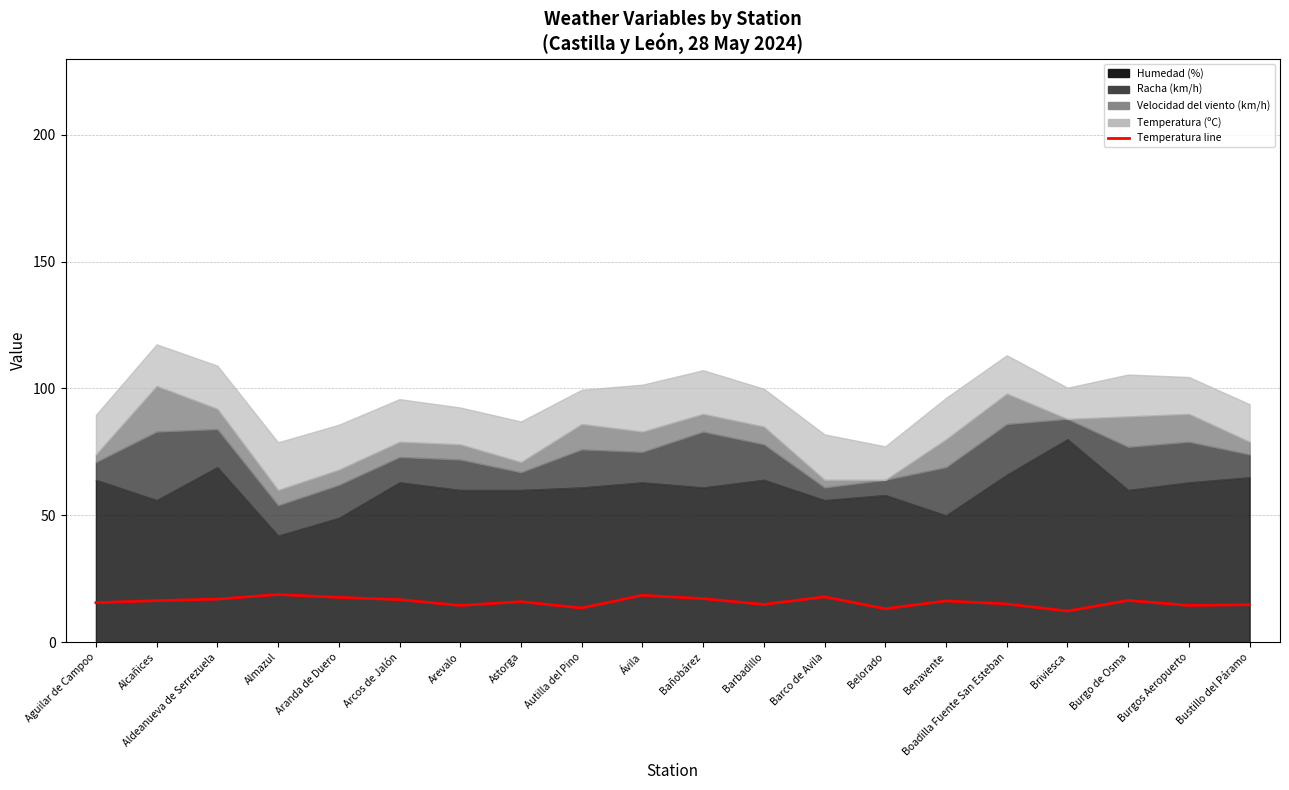

Where is the first local maximum?

Almazul